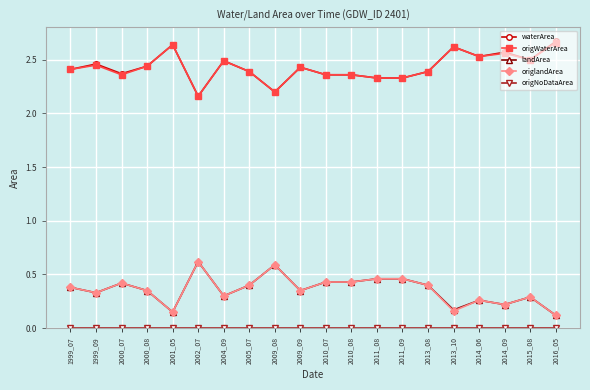

What is the total value across all series at 2015_08?

5.6